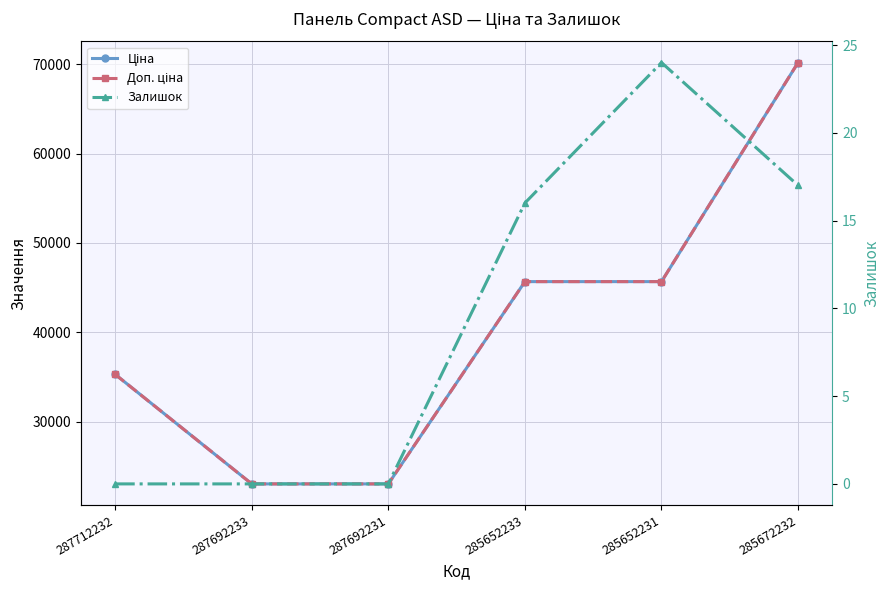

Where is Залишок nearest to the value 12?

285652233